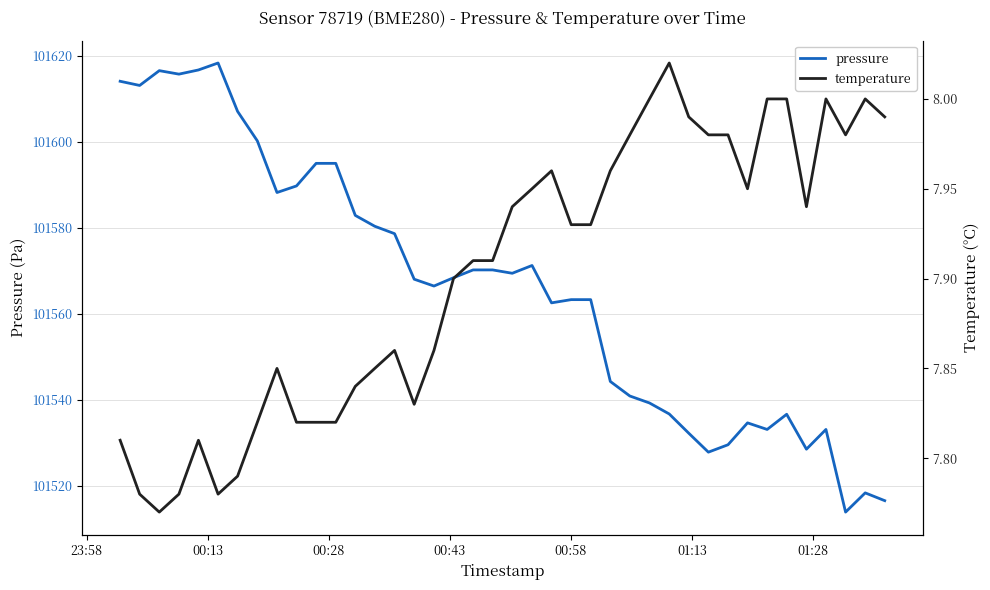

Rank the series by their average value, from lowest to highest.

temperature, pressure